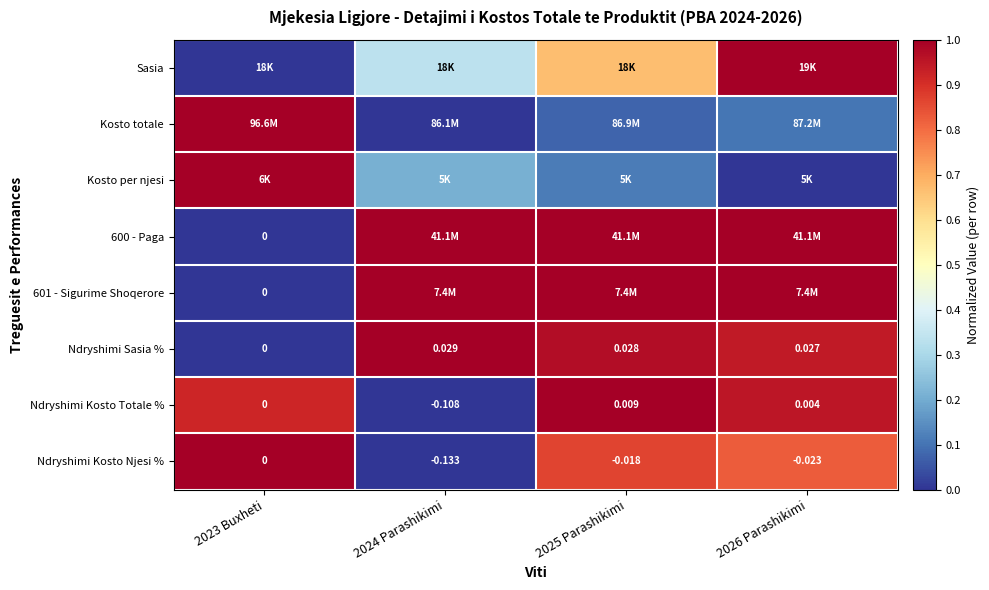

Is the value of Ndryshimi Kosto Njesi % at 2026 Parashikimi greater than the value of 600 - Paga at 2023 Buxheti?

No